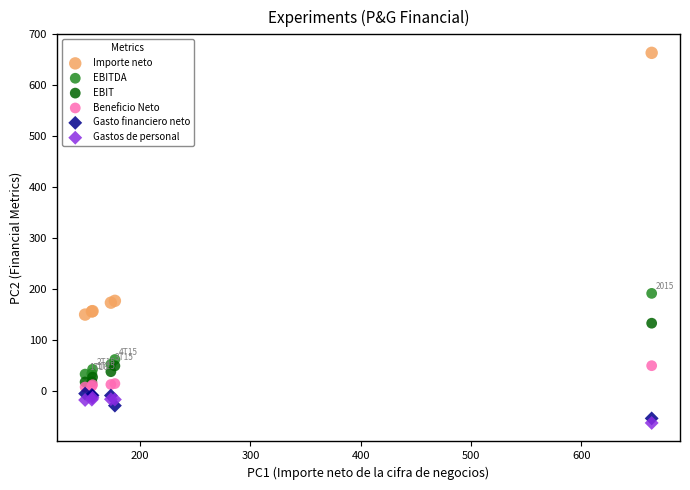

In the Importe neto series, what Y value is closest to 407?

177.2